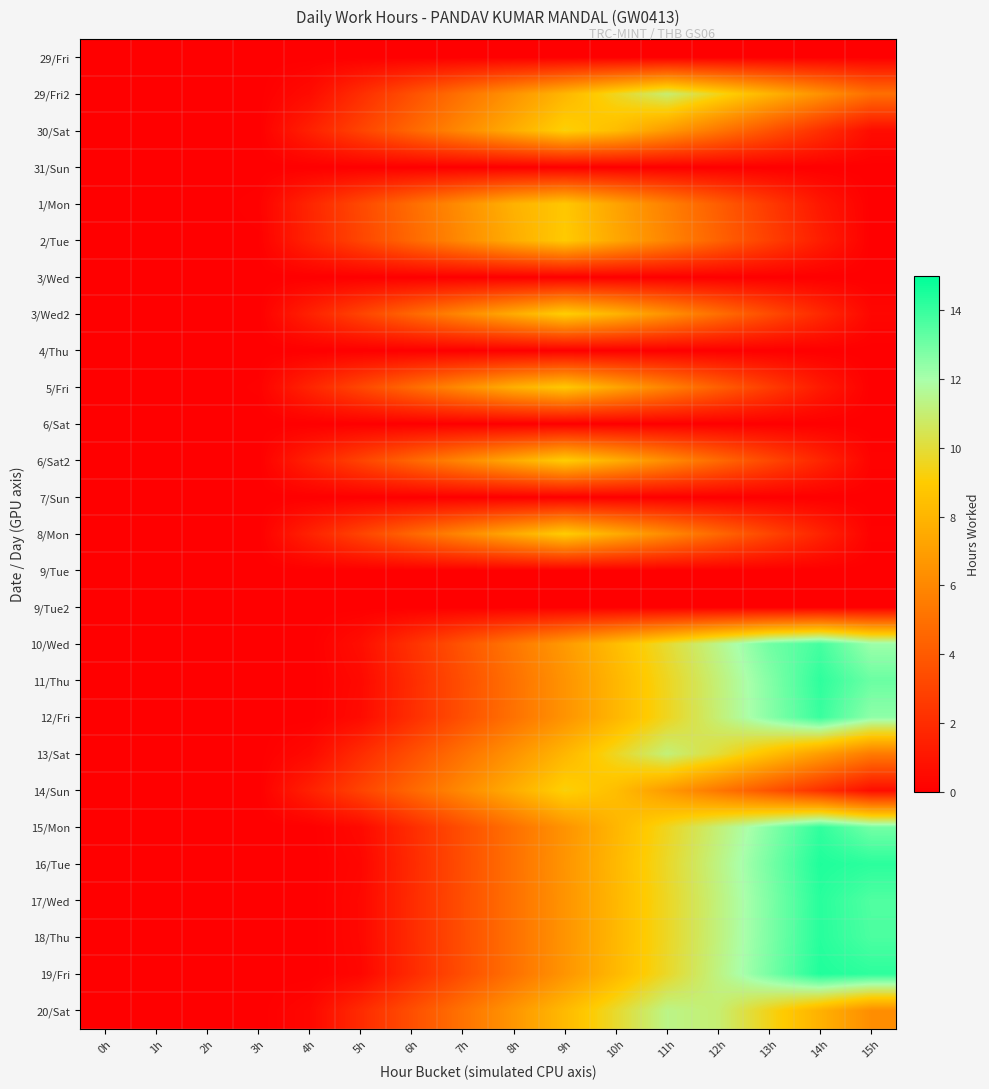

Reading right to left, extract all data points from this chart.

29/Fri: 15h=0.0	14h=0.0	13h=0.0	12h=0.0	11h=0.0	10h=0.0	9h=0.0	8h=0.0	7h=0.0	6h=0.0	5h=0.0	4h=0.0	3h=0.0	2h=0.0	1h=0.0	0h=0.0
29/Fri2: 15h=4.9	14h=6.4	13h=7.9	12h=9.5	11h=11.0	10h=9.6	9h=8.1	8h=6.6	7h=5.0	6h=3.5	5h=2.0	4h=0.5	3h=0.0	2h=0.0	1h=0.0	0h=0.0
30/Sat: 15h=0.6	14h=2.1	13h=3.7	12h=5.2	11h=6.8	10h=8.3	9h=9.2	8h=7.7	7h=6.1	6h=4.6	5h=3.0	4h=1.4	3h=0.0	2h=0.0	1h=0.0	0h=0.0
31/Sun: 15h=0.0	14h=0.0	13h=0.0	12h=0.0	11h=0.0	10h=0.0	9h=0.0	8h=0.0	7h=0.0	6h=0.0	5h=0.0	4h=0.0	3h=0.0	2h=0.0	1h=0.0	0h=0.0
1/Mon: 15h=0.0	14h=1.0	13h=2.6	12h=4.1	11h=5.7	10h=7.2	9h=8.8	8h=7.9	7h=6.3	6h=4.8	5h=3.2	4h=1.7	3h=0.1	2h=0.0	1h=0.0	0h=0.0
2/Tue: 15h=0.0	14h=1.3	13h=2.8	12h=4.4	11h=5.9	10h=7.4	9h=8.9	8h=7.6	7h=6.1	6h=4.6	5h=3.1	4h=1.6	3h=0.0	2h=0.0	1h=0.0	0h=0.0
3/Wed: 15h=0.0	14h=0.0	13h=0.0	12h=0.0	11h=0.0	10h=0.0	9h=0.0	8h=0.0	7h=0.0	6h=0.0	5h=0.0	4h=0.0	3h=0.0	2h=0.0	1h=0.0	0h=0.0
3/Wed2: 15h=0.3	14h=1.8	13h=3.4	12h=4.9	11h=6.4	10h=8.0	9h=9.1	8h=7.6	7h=6.1	6h=4.5	5h=3.0	4h=1.5	3h=0.0	2h=0.0	1h=0.0	0h=0.0
4/Thu: 15h=0.0	14h=0.0	13h=0.0	12h=0.0	11h=0.0	10h=0.0	9h=0.0	8h=0.0	7h=0.0	6h=0.0	5h=0.0	4h=0.0	3h=0.0	2h=0.0	1h=0.0	0h=0.0
5/Fri: 15h=0.0	14h=1.2	13h=2.7	12h=4.2	11h=5.8	10h=7.3	9h=8.8	8h=7.8	7h=6.2	6h=4.7	5h=3.2	4h=1.6	3h=0.1	2h=0.0	1h=0.0	0h=0.0
6/Sat: 15h=0.0	14h=0.0	13h=0.0	12h=0.0	11h=0.0	10h=0.0	9h=0.0	8h=0.0	7h=0.0	6h=0.0	5h=0.0	4h=0.0	3h=0.0	2h=0.0	1h=0.0	0h=0.0
6/Sat2: 15h=0.2	14h=1.7	13h=3.2	12h=4.7	11h=6.2	10h=7.7	9h=9.1	8h=7.5	7h=6.0	6h=4.5	5h=3.0	4h=1.5	3h=0.0	2h=0.0	1h=0.0	0h=0.0
7/Sun: 15h=0.0	14h=0.0	13h=0.0	12h=0.0	11h=0.0	10h=0.0	9h=0.0	8h=0.0	7h=0.0	6h=0.0	5h=0.0	4h=0.0	3h=0.0	2h=0.0	1h=0.0	0h=0.0
8/Mon: 15h=0.1	14h=1.6	13h=3.1	12h=4.6	11h=6.1	10h=7.6	9h=9.0	8h=7.5	7h=6.0	6h=4.5	5h=3.0	4h=1.5	3h=0.0	2h=0.0	1h=0.0	0h=0.0
9/Tue: 15h=0.0	14h=0.0	13h=0.0	12h=0.0	11h=0.0	10h=0.0	9h=0.0	8h=0.0	7h=0.0	6h=0.0	5h=0.0	4h=0.0	3h=0.0	2h=0.0	1h=0.0	0h=0.0
9/Tue2: 15h=0.0	14h=0.0	13h=0.0	12h=0.0	11h=0.0	10h=0.0	9h=0.0	8h=0.0	7h=0.0	6h=0.0	5h=0.0	4h=0.0	3h=0.0	2h=0.0	1h=0.0	0h=0.0
10/Wed: 15h=12.2	14h=13.8	13h=13.0	12h=11.4	11h=9.9	10h=8.3	9h=6.8	8h=5.3	7h=3.7	6h=2.2	5h=0.6	4h=0.0	3h=0.0	2h=0.0	1h=0.0	0h=0.0
11/Thu: 15h=13.1	14h=14.2	13h=12.6	12h=11.1	11h=9.6	10h=8.1	9h=6.5	8h=5.0	7h=3.5	6h=2.0	5h=0.4	4h=0.0	3h=0.0	2h=0.0	1h=0.0	0h=0.0
12/Fri: 15h=12.5	14h=14.0	13h=12.6	12h=11.1	11h=9.5	10h=8.0	9h=6.5	8h=5.0	7h=3.5	6h=2.0	5h=0.5	4h=0.0	3h=0.0	2h=0.0	1h=0.0	0h=0.0
13/Sat: 15h=5.4	14h=6.9	13h=8.5	12h=10.0	11h=11.1	10h=9.6	9h=8.1	8h=6.5	7h=5.0	6h=3.5	5h=2.0	4h=0.4	3h=0.0	2h=0.0	1h=0.0	0h=0.0
14/Sun: 15h=0.6	14h=2.2	13h=3.7	12h=5.3	11h=6.8	10h=8.4	9h=9.2	8h=7.7	7h=6.1	6h=4.6	5h=3.0	4h=1.4	3h=0.0	2h=0.0	1h=0.0	0h=0.0
15/Mon: 15h=12.9	14h=14.1	13h=12.6	12h=11.1	11h=9.6	10h=8.0	9h=6.5	8h=5.0	7h=3.5	6h=2.0	5h=0.5	4h=0.0	3h=0.0	2h=0.0	1h=0.0	0h=0.0
16/Tue: 15h=14.2	14h=14.4	13h=12.9	12h=11.3	11h=9.7	10h=8.1	9h=6.6	8h=5.0	7h=3.4	6h=1.9	5h=0.3	4h=0.0	3h=0.0	2h=0.0	1h=0.0	0h=0.0
17/Wed: 15h=13.6	14h=14.3	13h=12.7	12h=11.2	11h=9.6	10h=8.1	9h=6.6	8h=5.0	7h=3.5	6h=1.9	5h=0.4	4h=0.0	3h=0.0	2h=0.0	1h=0.0	0h=0.0
18/Thu: 15h=13.6	14h=14.3	13h=12.7	12h=11.2	11h=9.6	10h=8.1	9h=6.6	8h=5.0	7h=3.5	6h=1.9	5h=0.4	4h=0.0	3h=0.0	2h=0.0	1h=0.0	0h=0.0
19/Fri: 15h=14.2	14h=14.4	13h=12.9	12h=11.3	11h=9.7	10h=8.1	9h=6.6	8h=5.0	7h=3.4	6h=1.9	5h=0.3	4h=0.0	3h=0.0	2h=0.0	1h=0.0	0h=0.0
20/Sat: 15h=6.3	14h=7.8	13h=9.4	12h=11.0	11h=11.4	10h=9.8	9h=8.2	8h=6.6	7h=5.1	6h=3.5	5h=1.9	4h=0.3	3h=0.0	2h=0.0	1h=0.0	0h=0.0